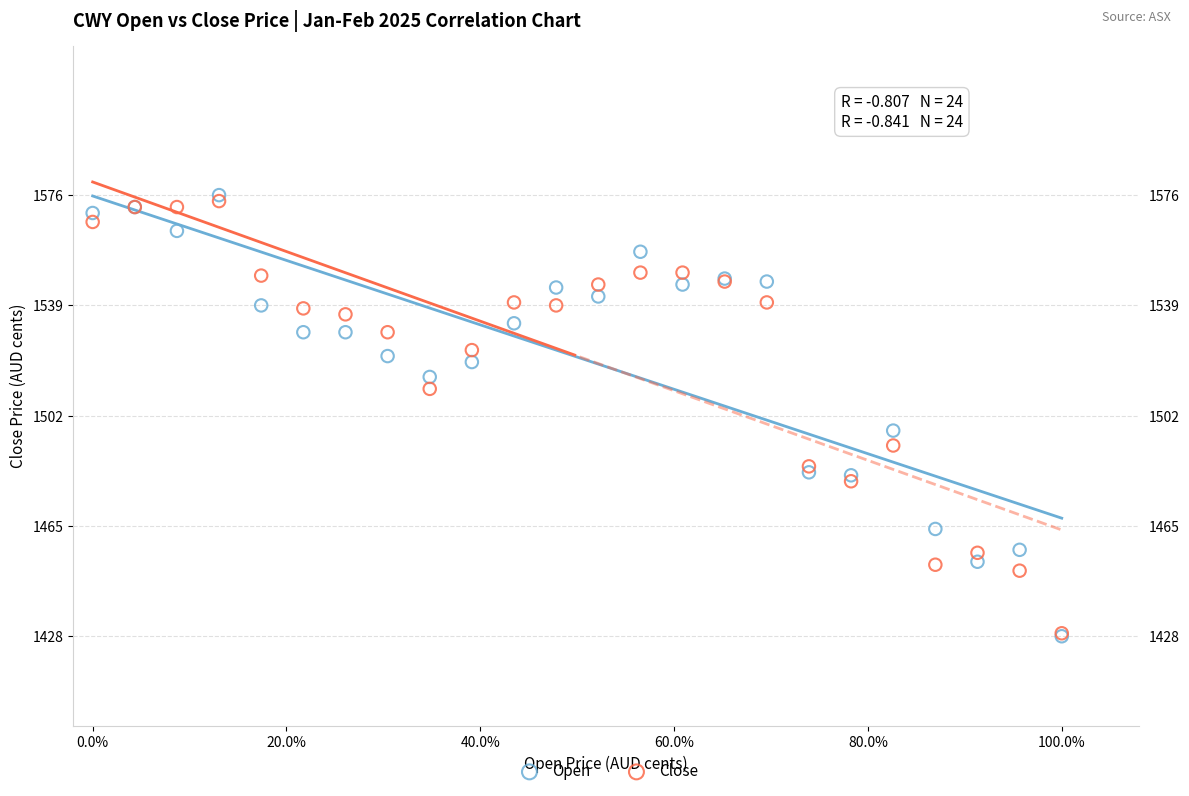

What are all the series names shown in the legend?

Open, Close